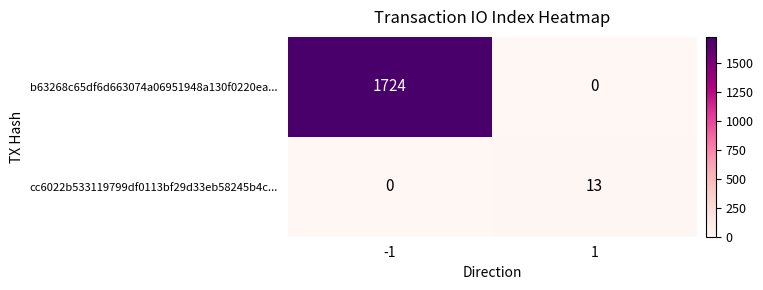

Which series has the largest range (max minus min)?

b63268c65df6d663074a06951948a130f0220ea...